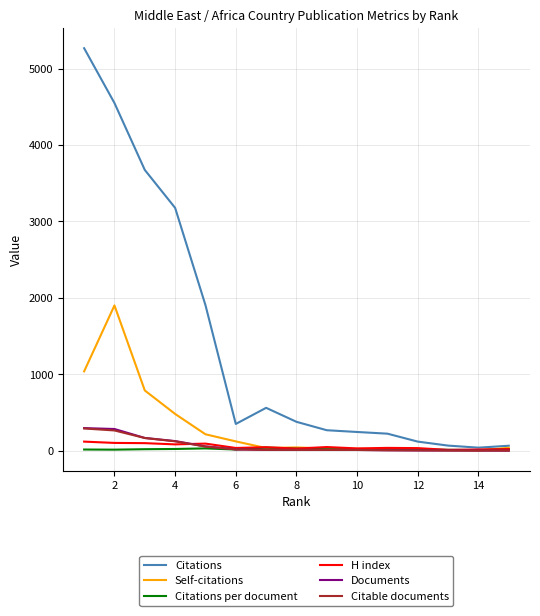

How many lines are shown in the chart?

6